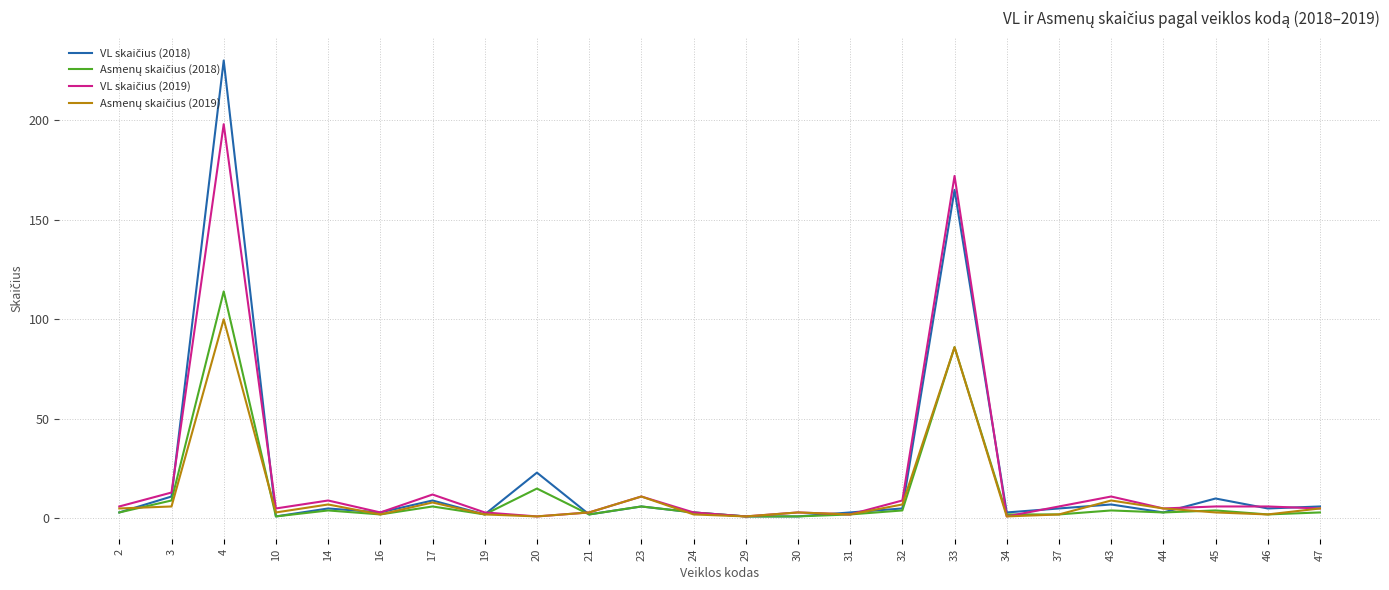

What is the maximum value shown in the chart?

230